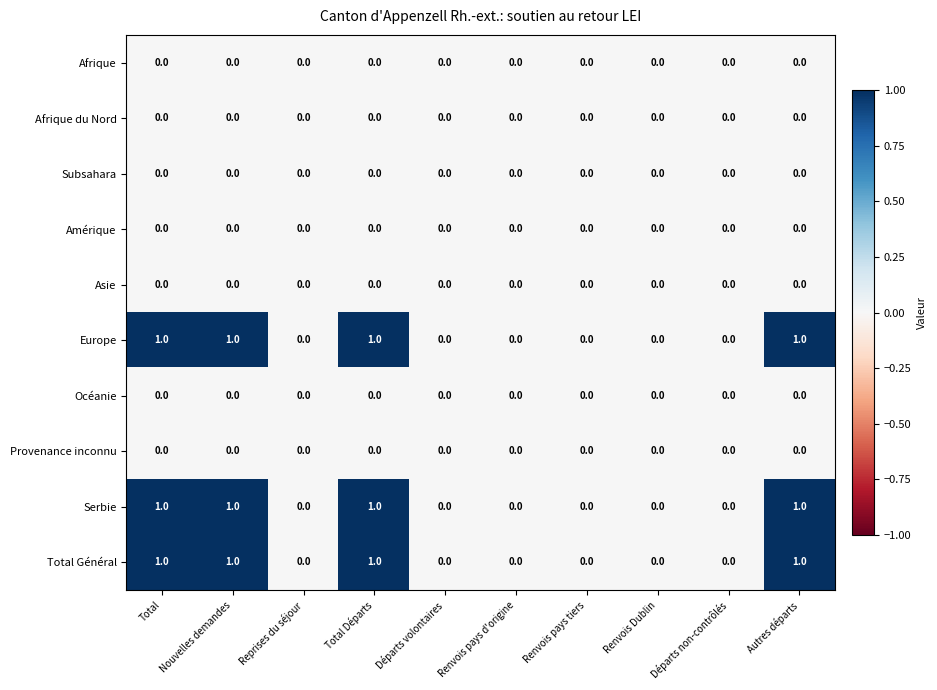

How many Europe values are between 0 and 1?

10